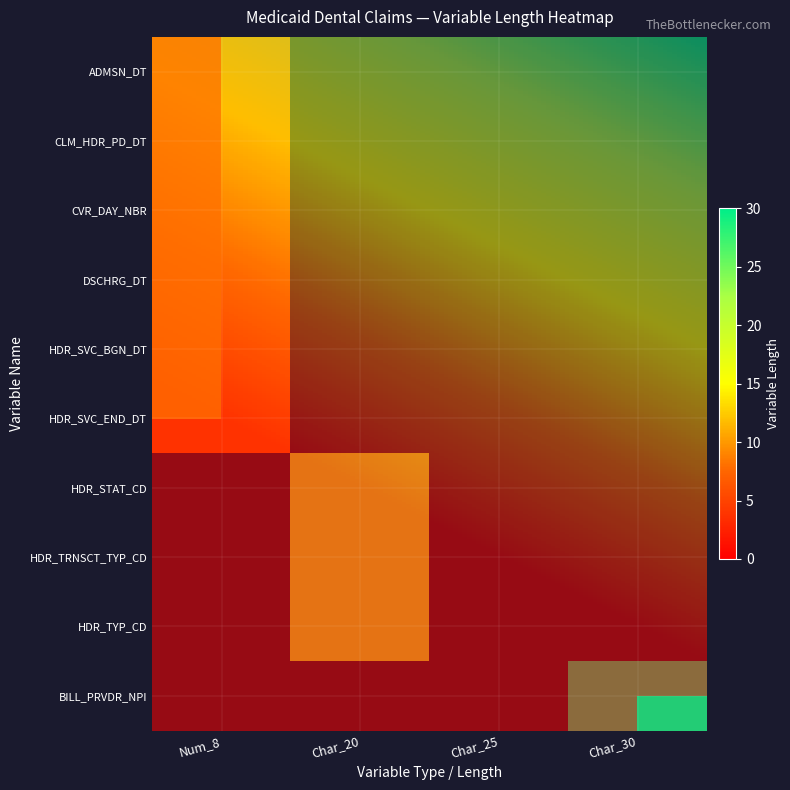

What is the average value of the Char_25 series?

25